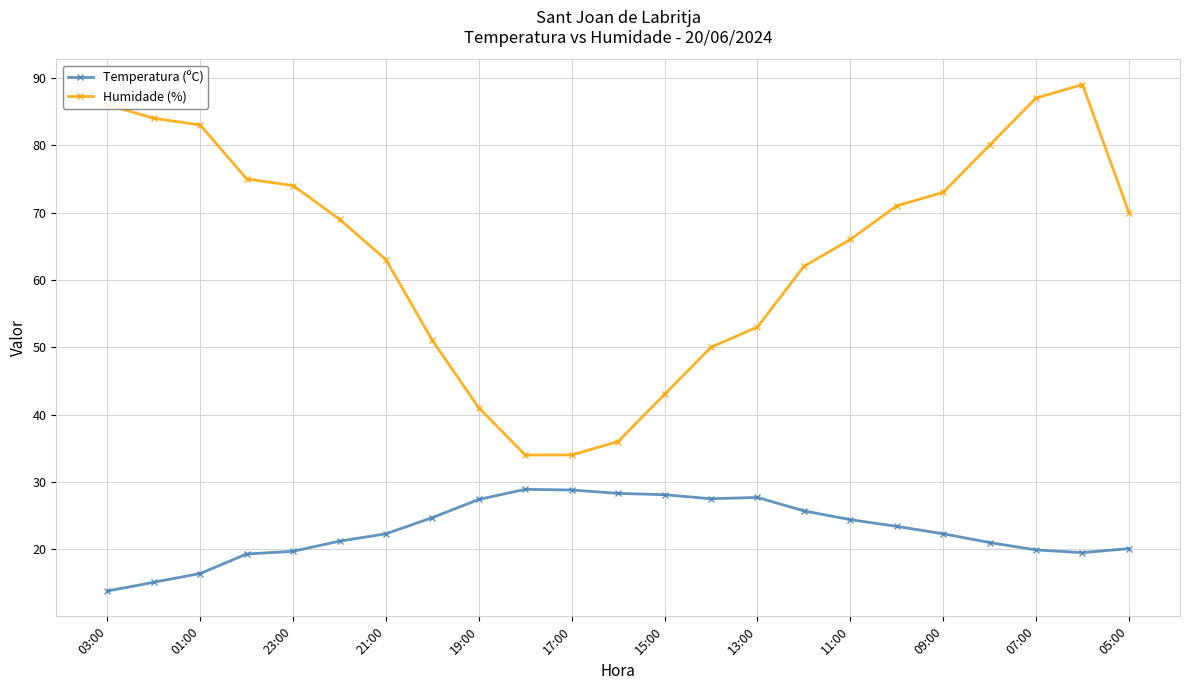

What are all the series names shown in the legend?

Temperatura (ºC), Humidade (%)